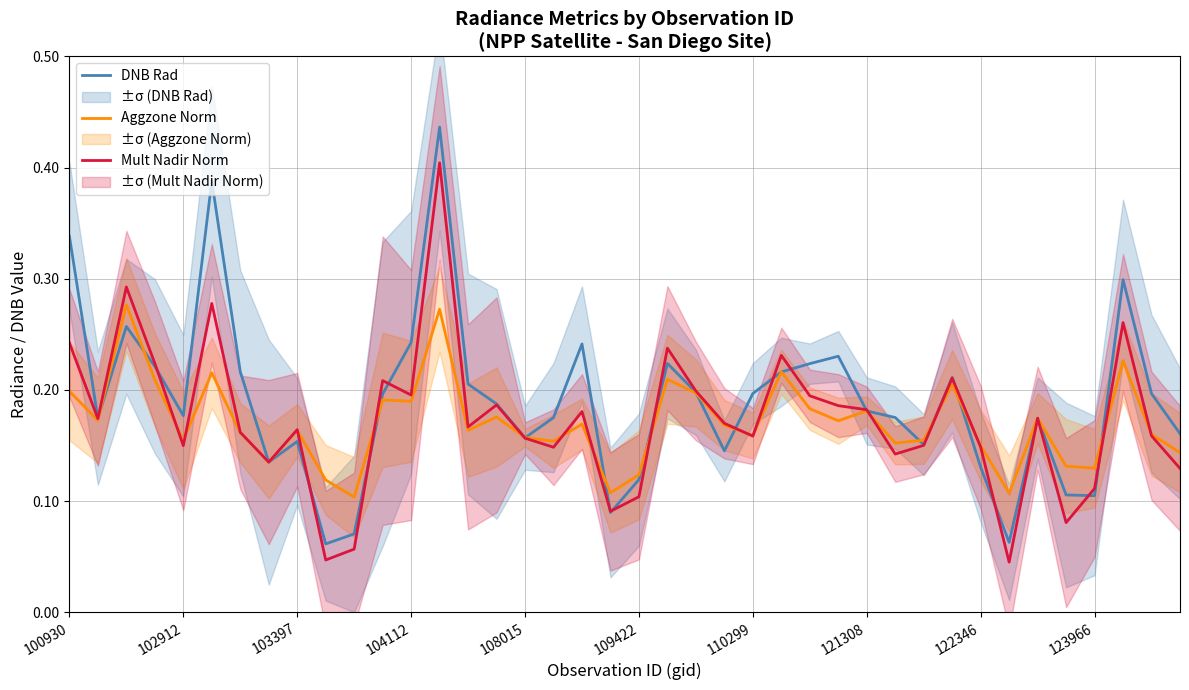

Between 104112 and 34, which series saw the biggest shift?

Mult Nadir Norm